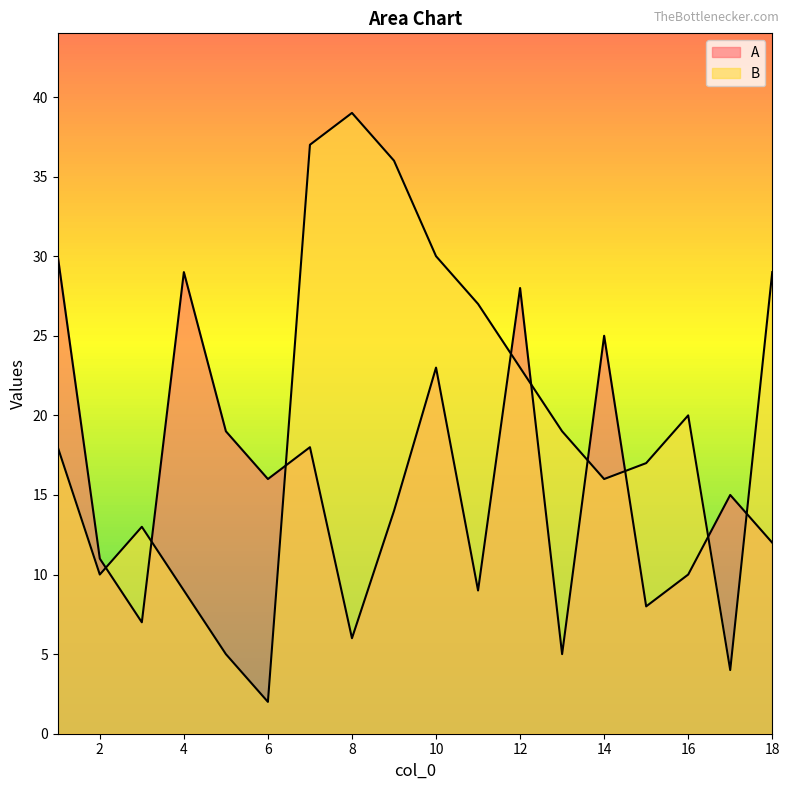

Which series has the largest range (max minus min)?

B